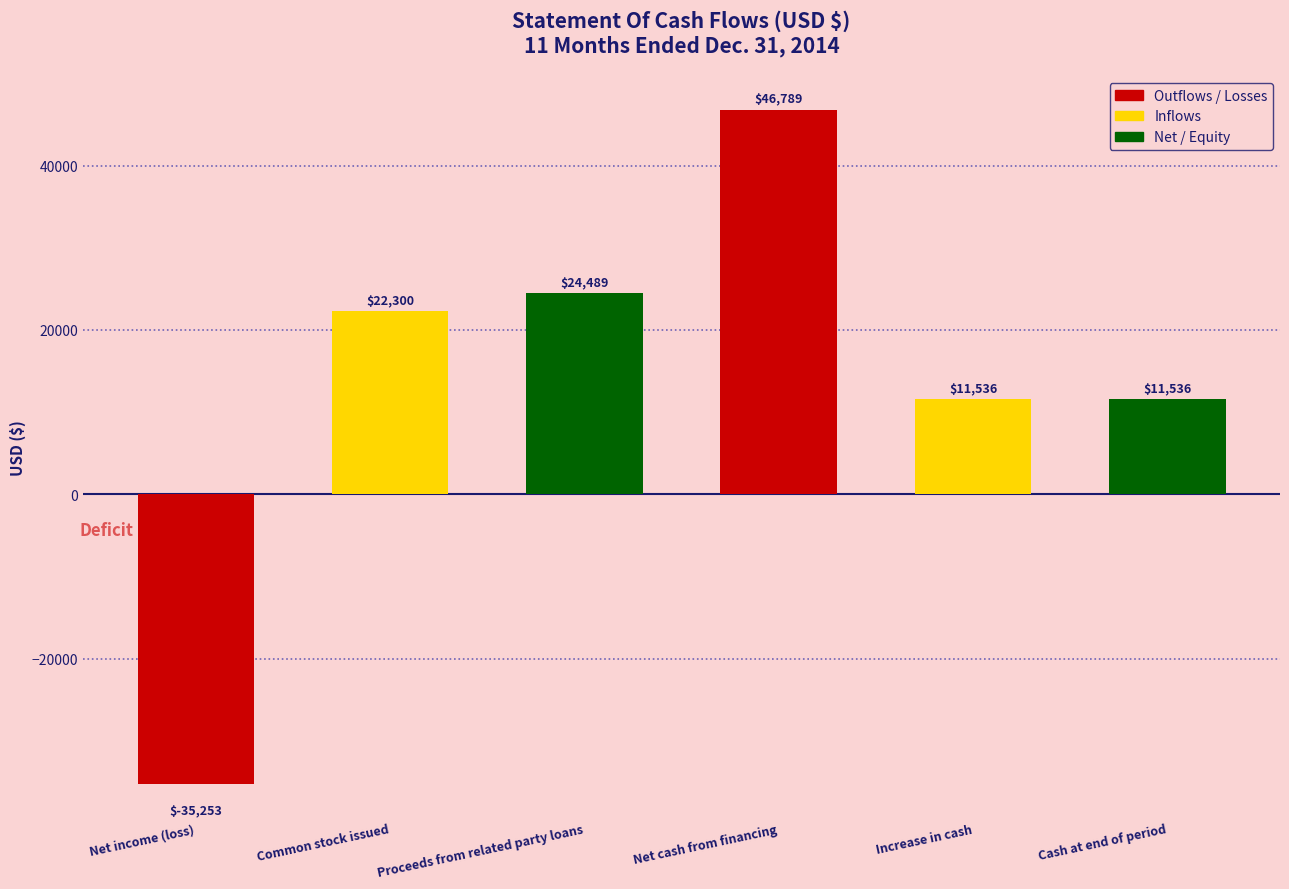

The chart shows a value of 16307 at Increase in cash. True or false?

False